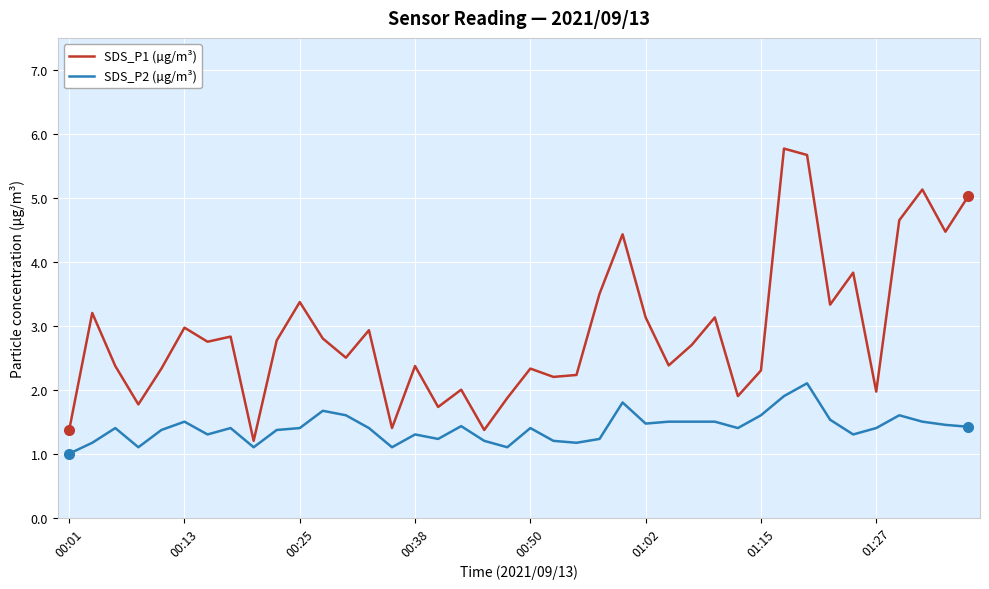

What is the minimum value shown in the chart?

1.0